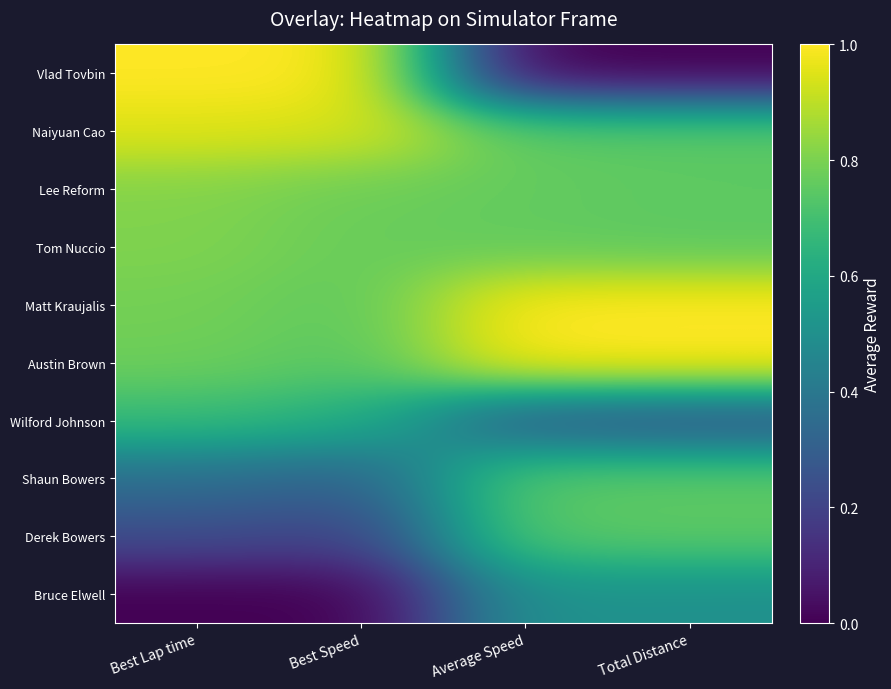

Between Best Lap time and Total Distance, which series saw the biggest shift?

Vlad Tovbin